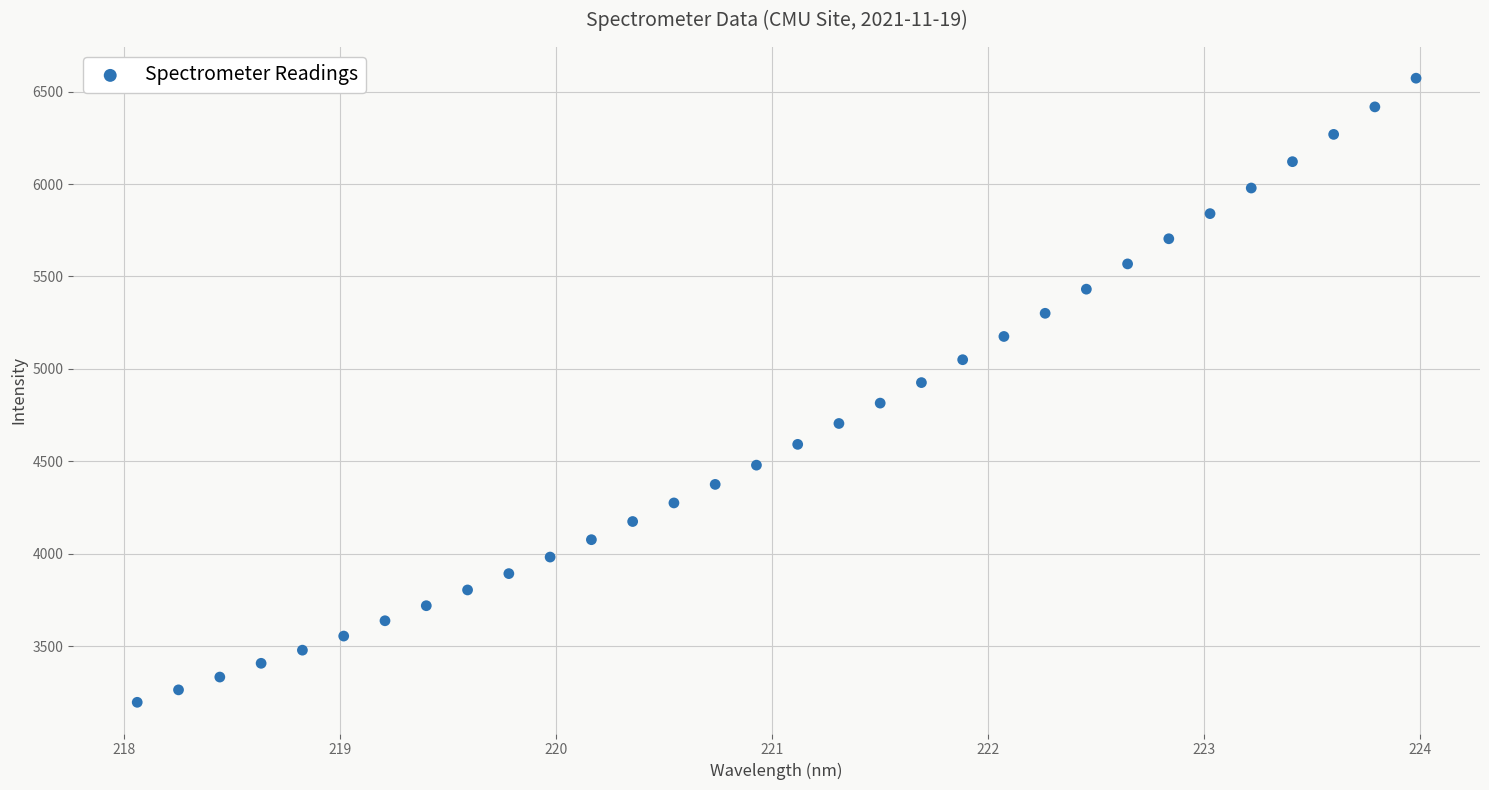

What is the range of Y values (max minus min)?

3377.0